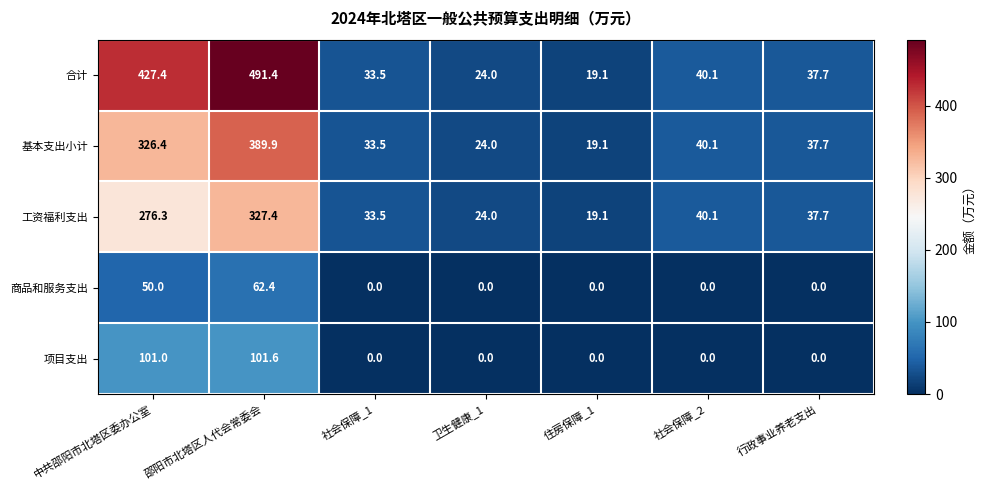

What is the greatest value displayed?

491.4